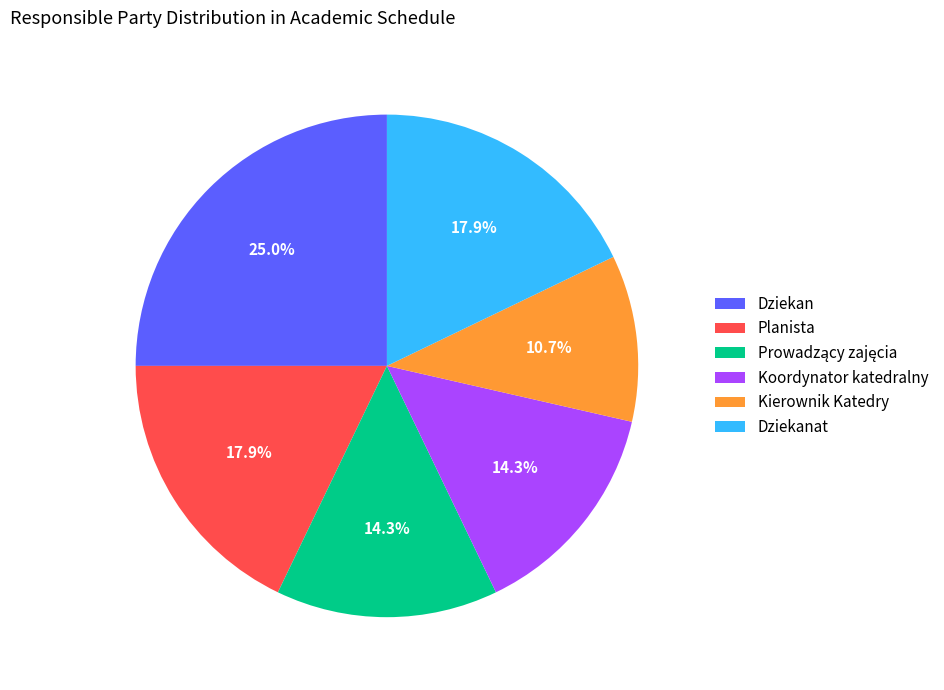

How many segments does this pie chart have?

6